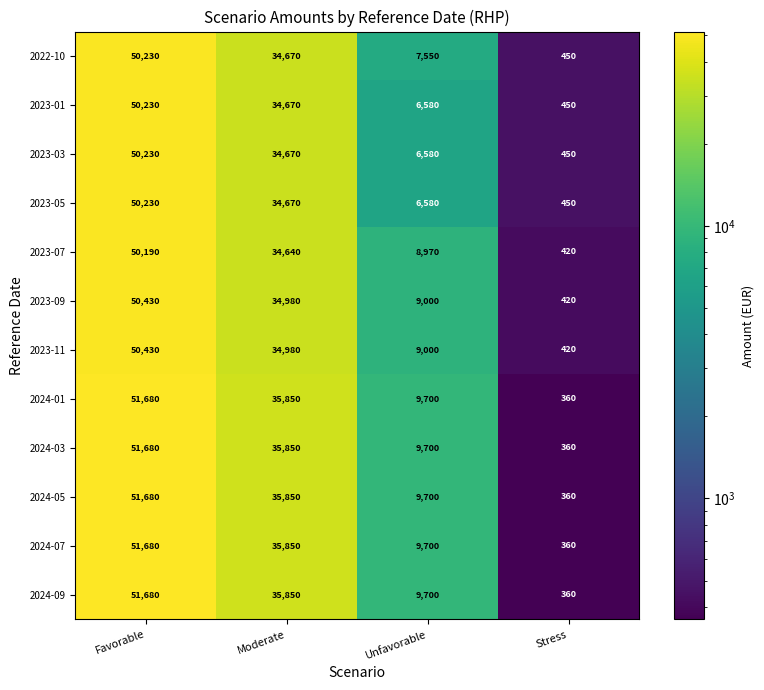

Which label corresponds to the largest value in the chart?

Favorable